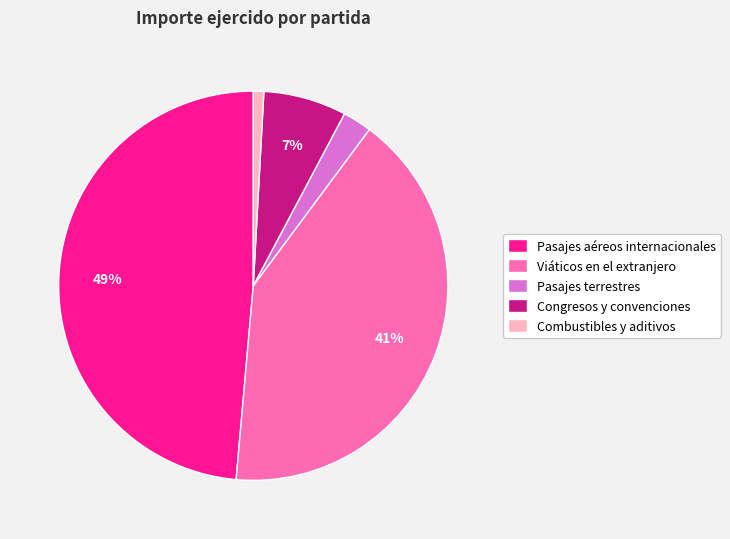

Is Pasajes aéreos internacionales the majority of the pie?

No